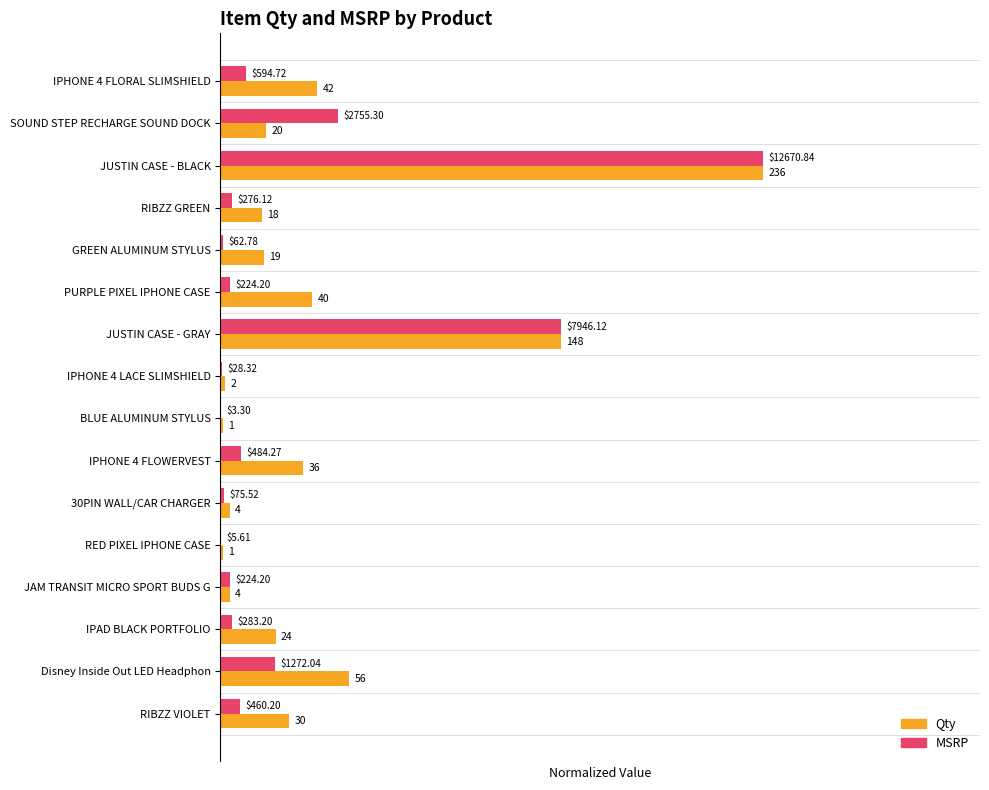

What are all the series names shown in the legend?

Qty, MSRP